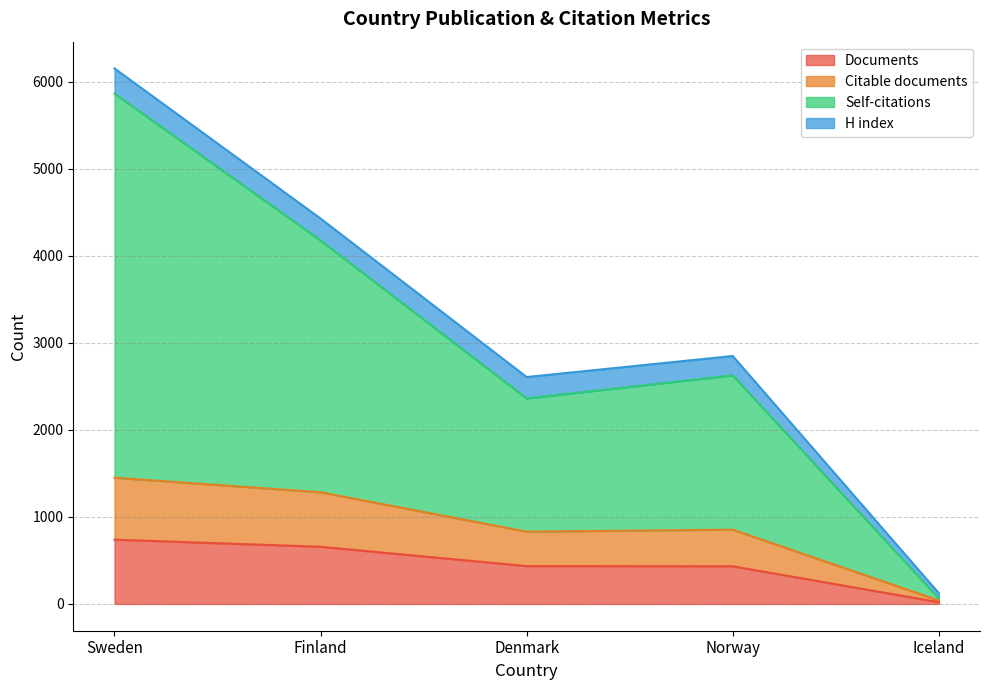

Does the chart have visible grid lines?

Yes